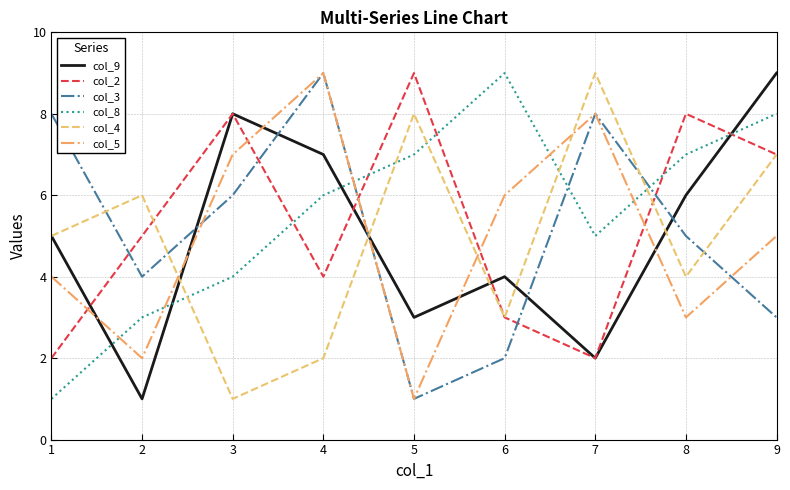

Count the number of data series in this chart.

6